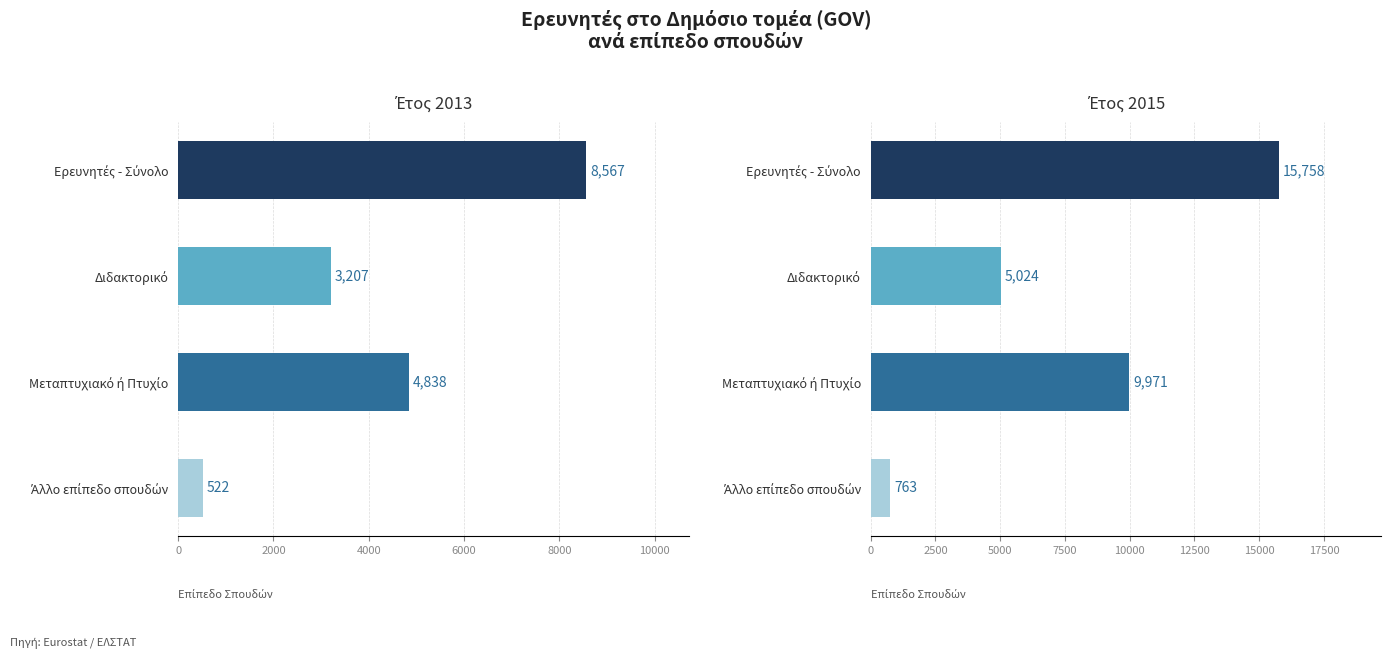

The 2013 series shows 8567 at Ερευνητές - Σύνολο. True or false?

True